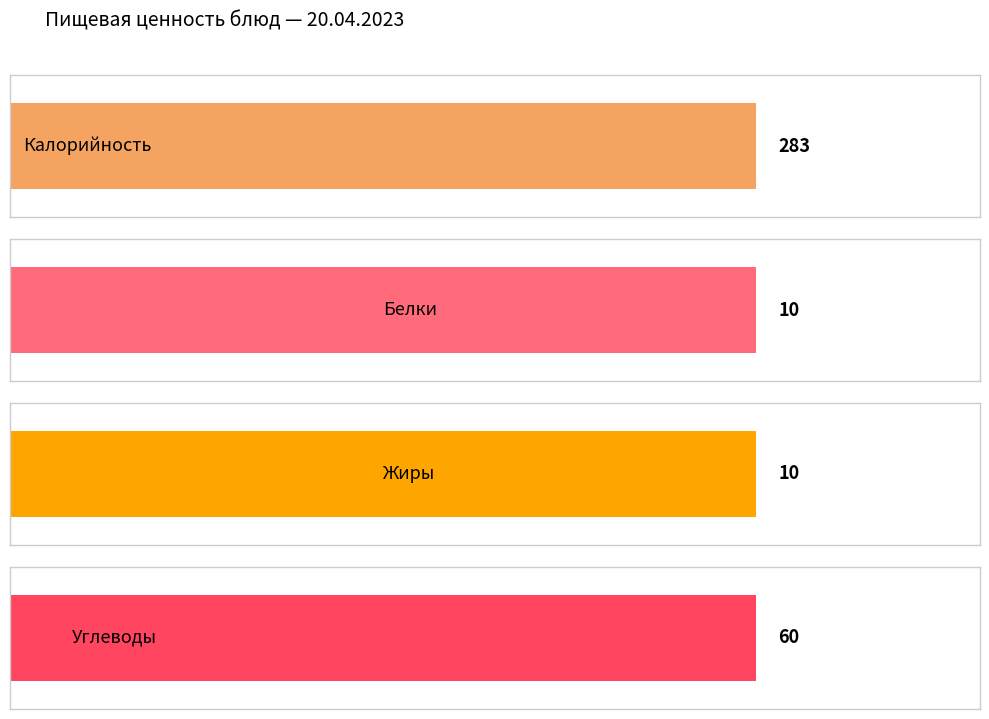

Rank the series by their maximum value, from highest to lowest.

Калорийность, Углеводы, Белки, Жиры